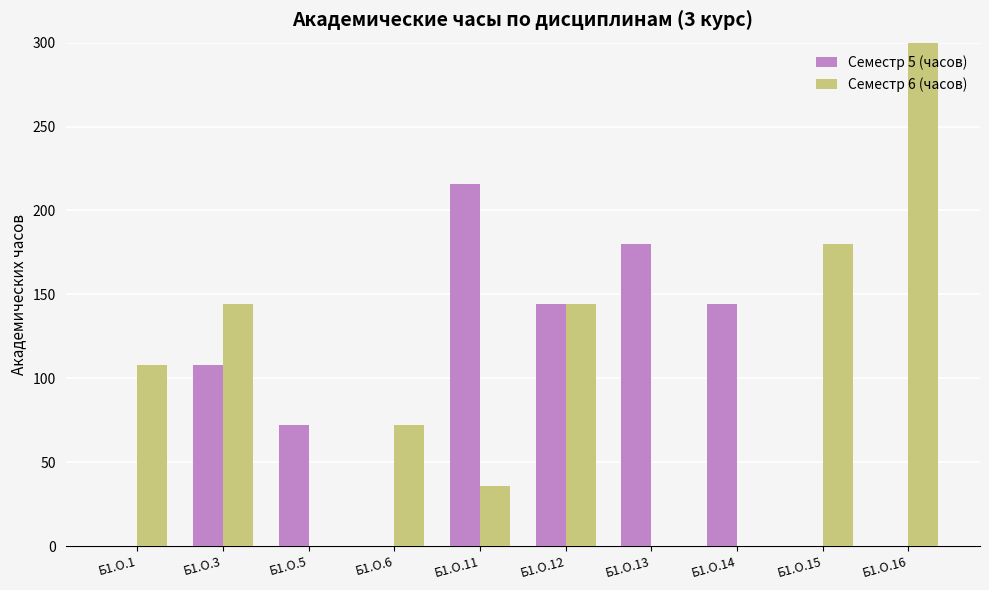

At how many categories does at least one series exceed 309?

1